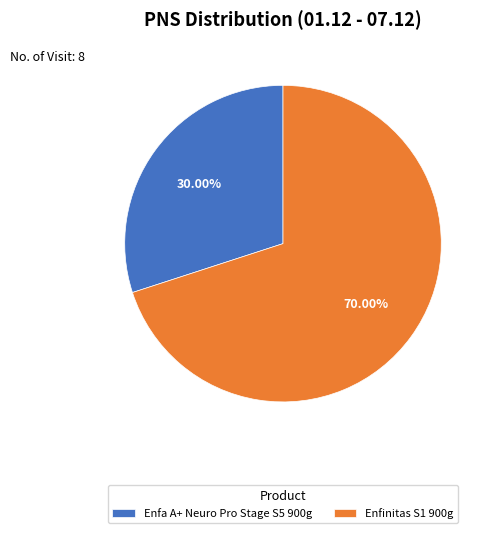

Is there a majority slice in this chart?

Yes